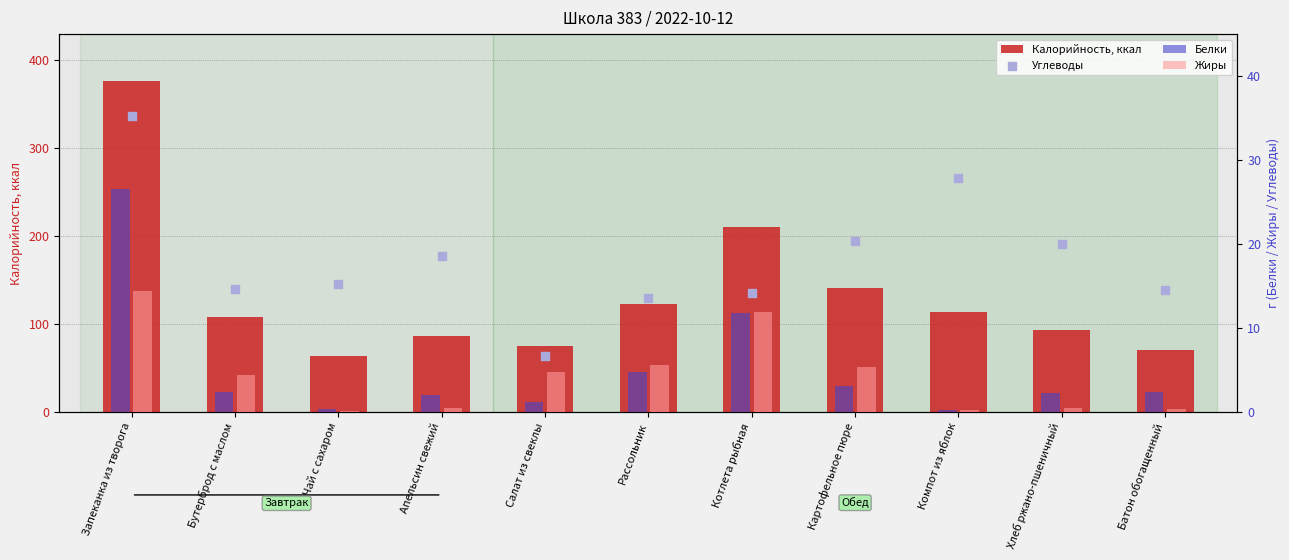

What is the total value across all series at Котлета рыбная?

248.6